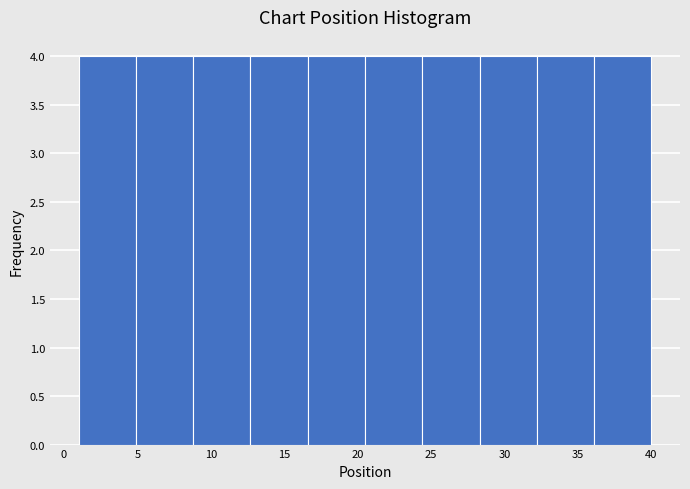

How tall is the bar that spans 4.9 to 8.8 on the x-axis? Neither the bar edges nor the heights are printed on the chart, so give them approximately, as read against the axes.

4